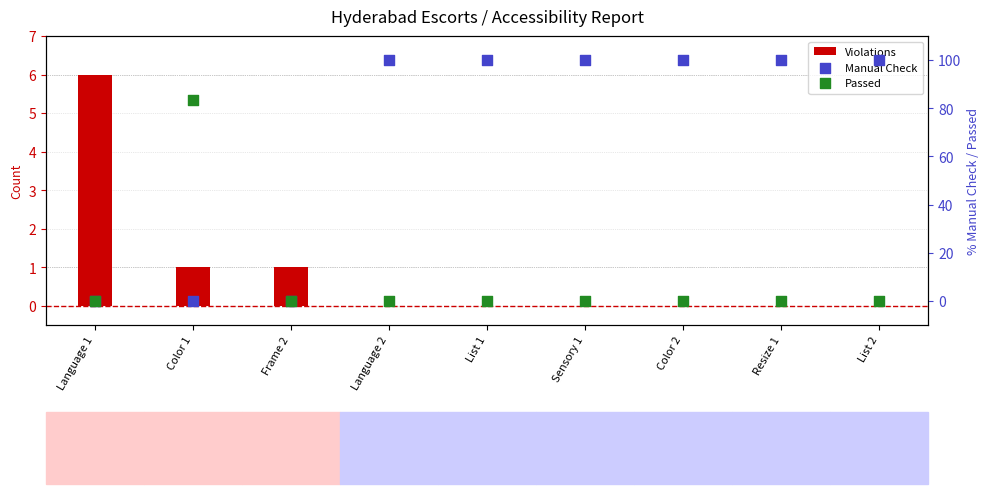

Which series reaches the minimum Y coordinate?

Violations